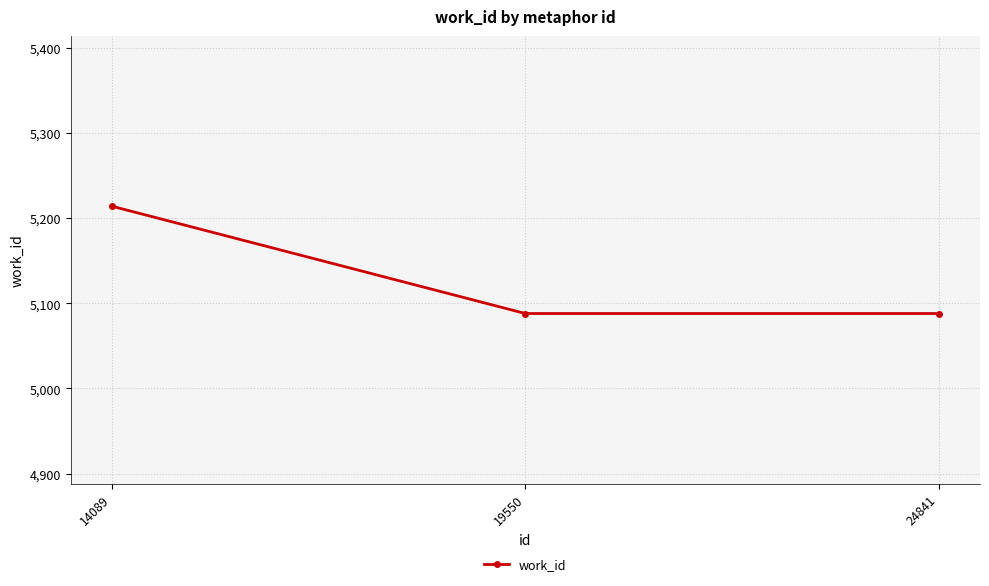

What is the approximate value at 19550, to the nearest 5?

5090